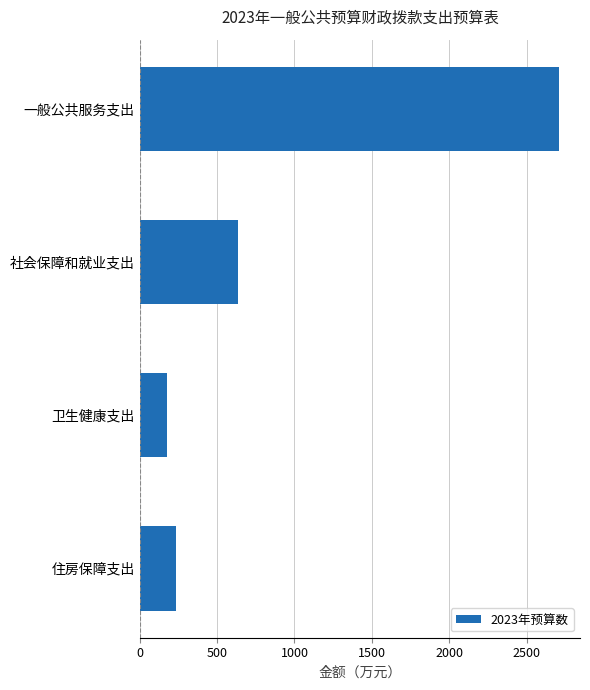

What is the difference between the maximum and minimum values?

2532.2